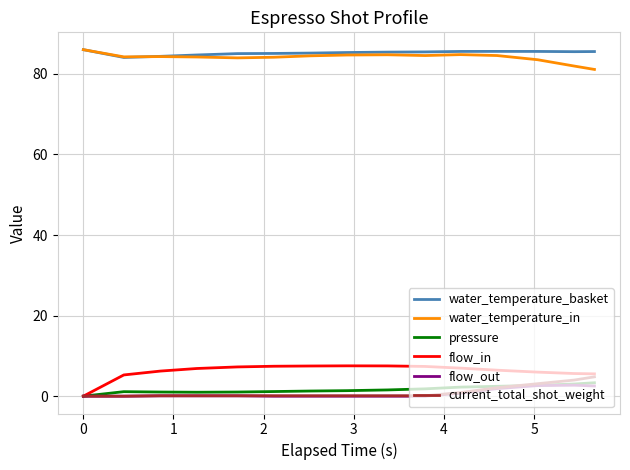

What is the highest value of the water_temperature_in series?

86.0